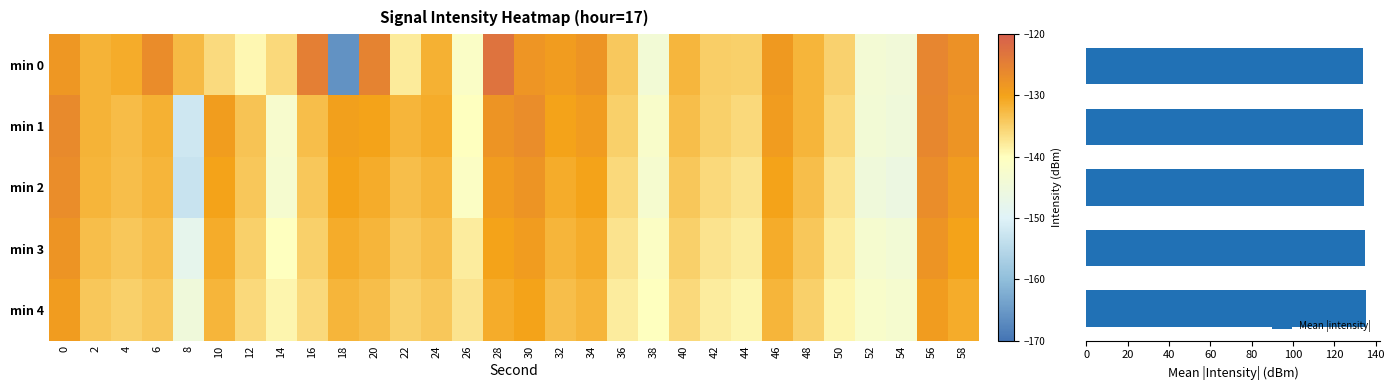

What is the difference between the highest and lowest values at 50?

3.8